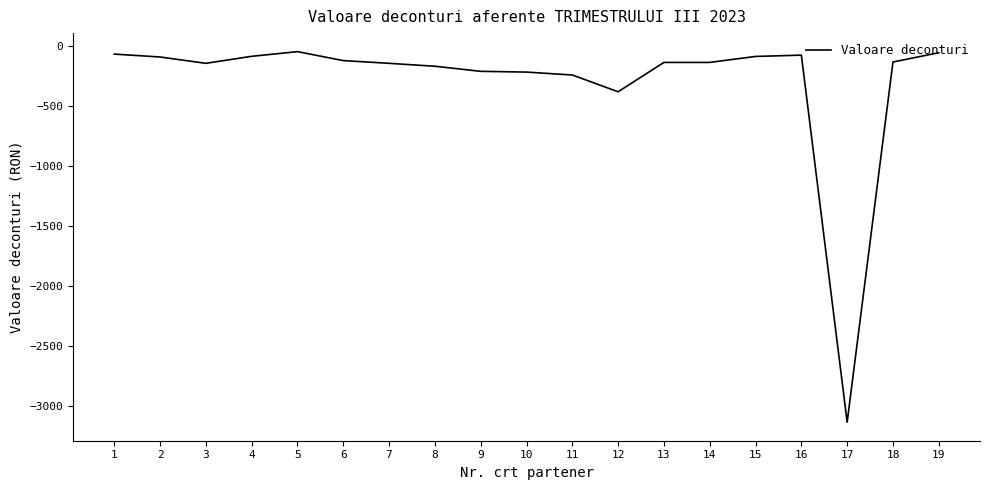

What is the smallest value displayed?

-3131.0